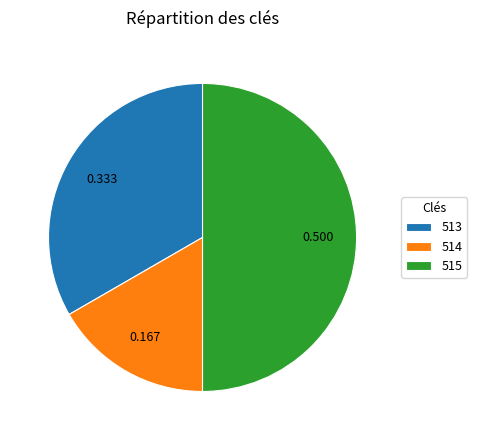

Rank the categories by value from lowest to highest.

514, 513, 515